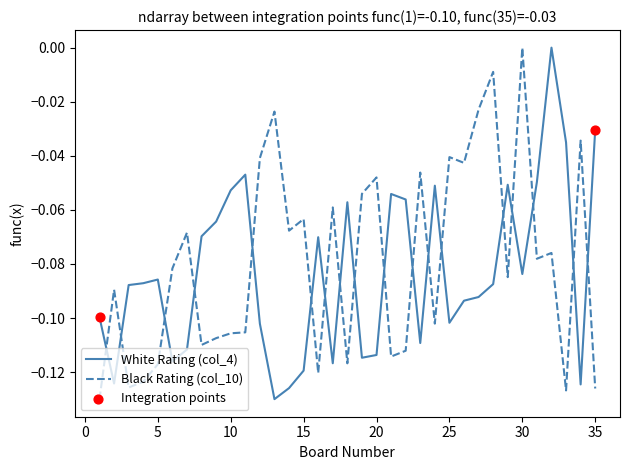

After their last crossing, which series has the higher values: White Rating (col_4) or Black Rating (col_10)?

White Rating (col_4)